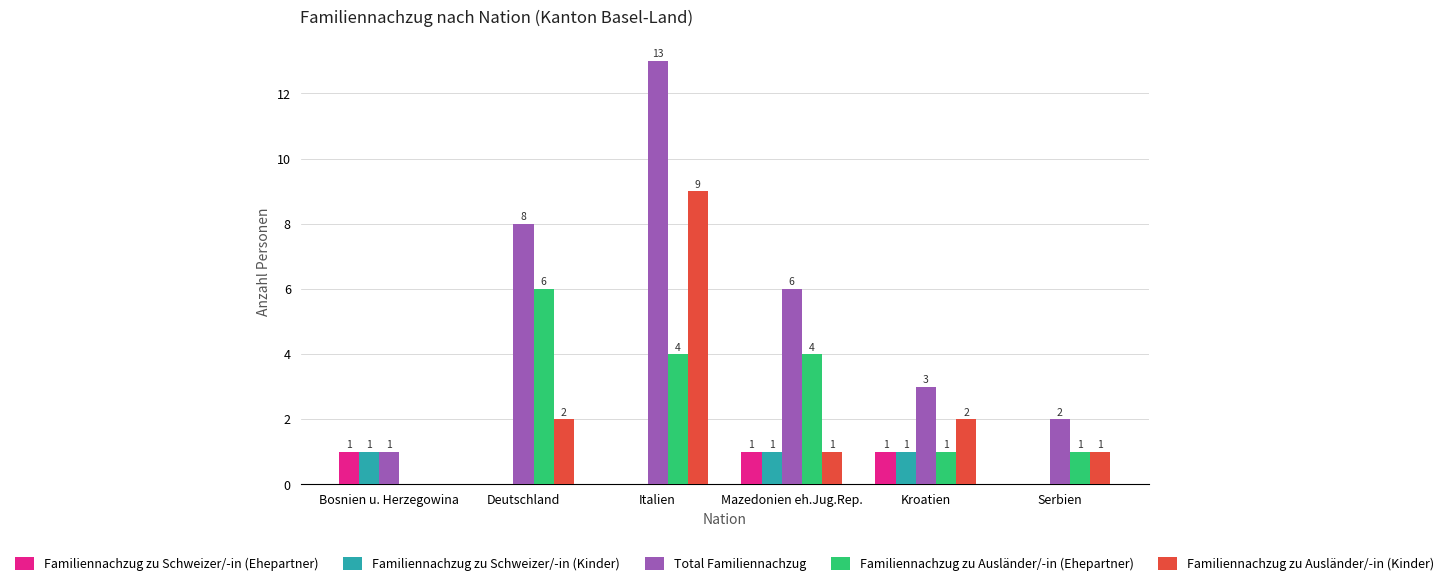

What is the maximum value shown in the chart?

13